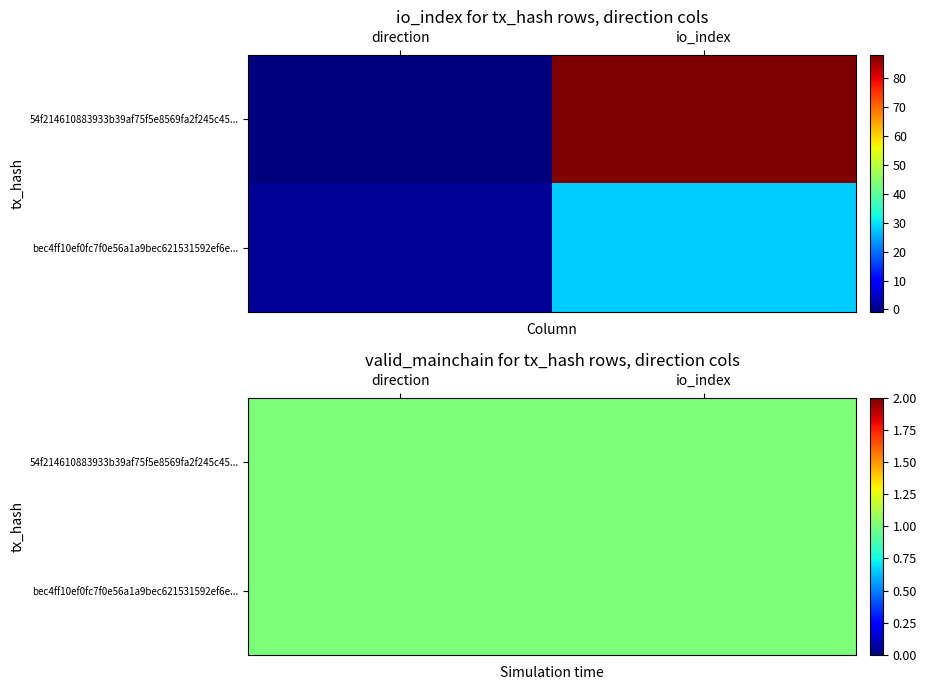

What is the difference between the highest and lowest values at 1?

60